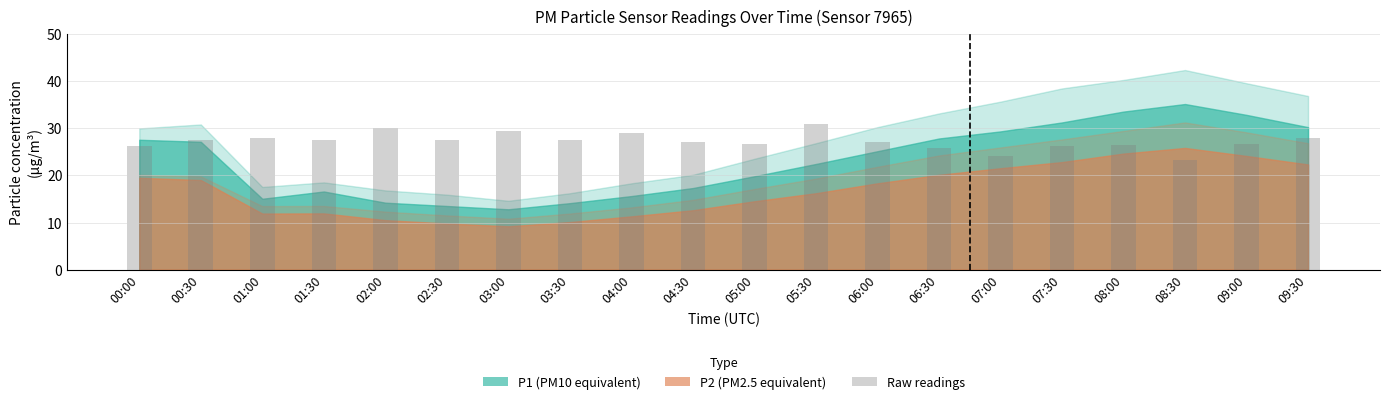

Which category has the highest value across all series?

05:30